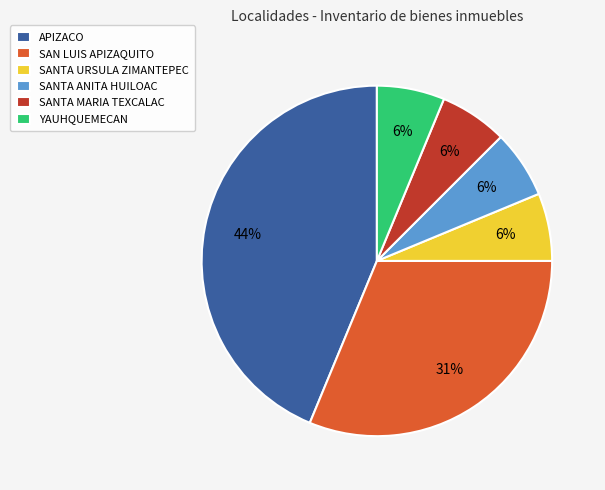

Which category has the biggest portion of the pie?

APIZACO